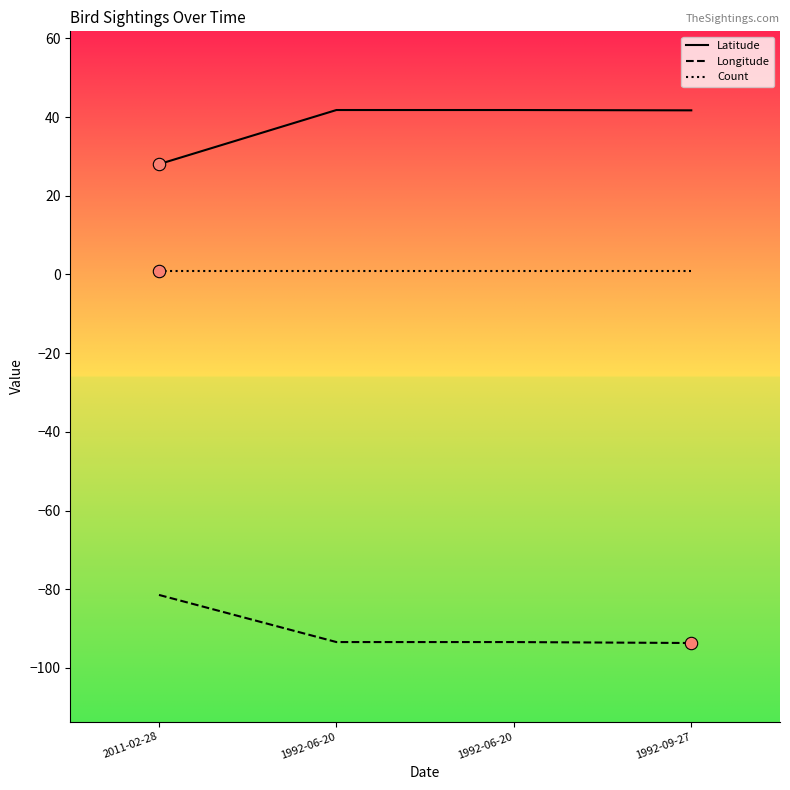

How many lines are shown in the chart?

3